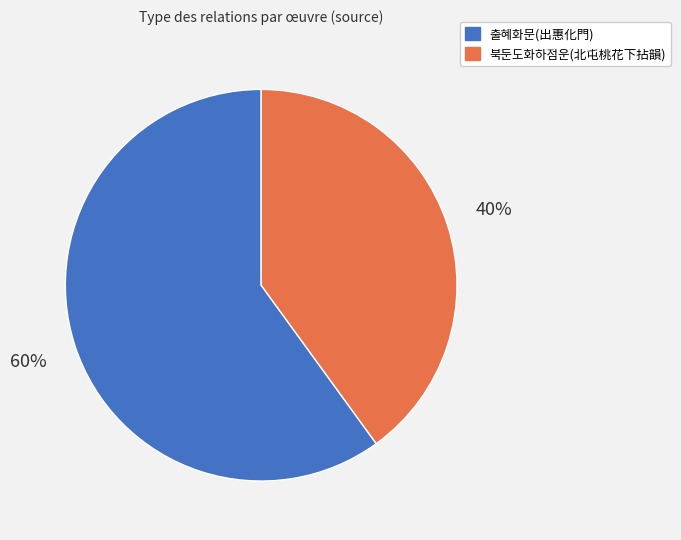

Does any single category account for the majority?

Yes